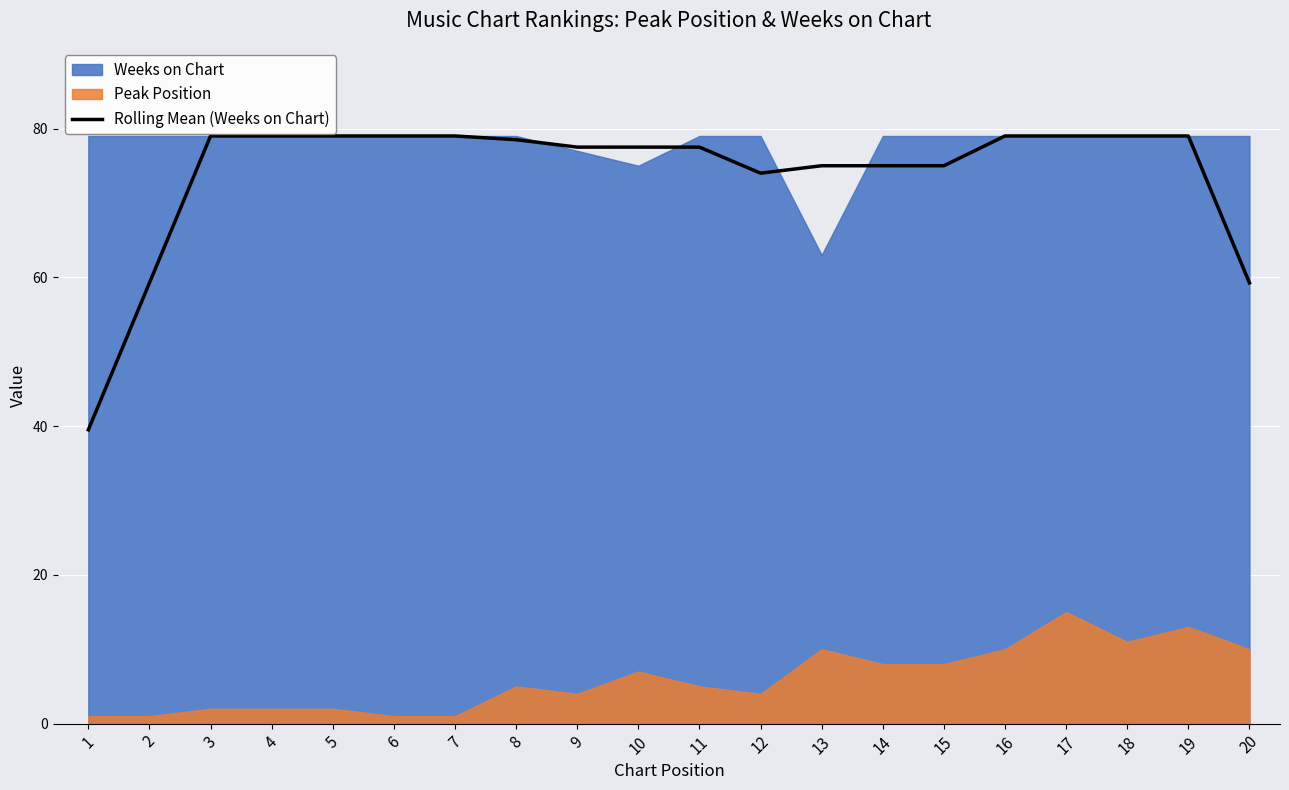

How many points are lower than both their immediate neighbors (excluding endpoints)?

1